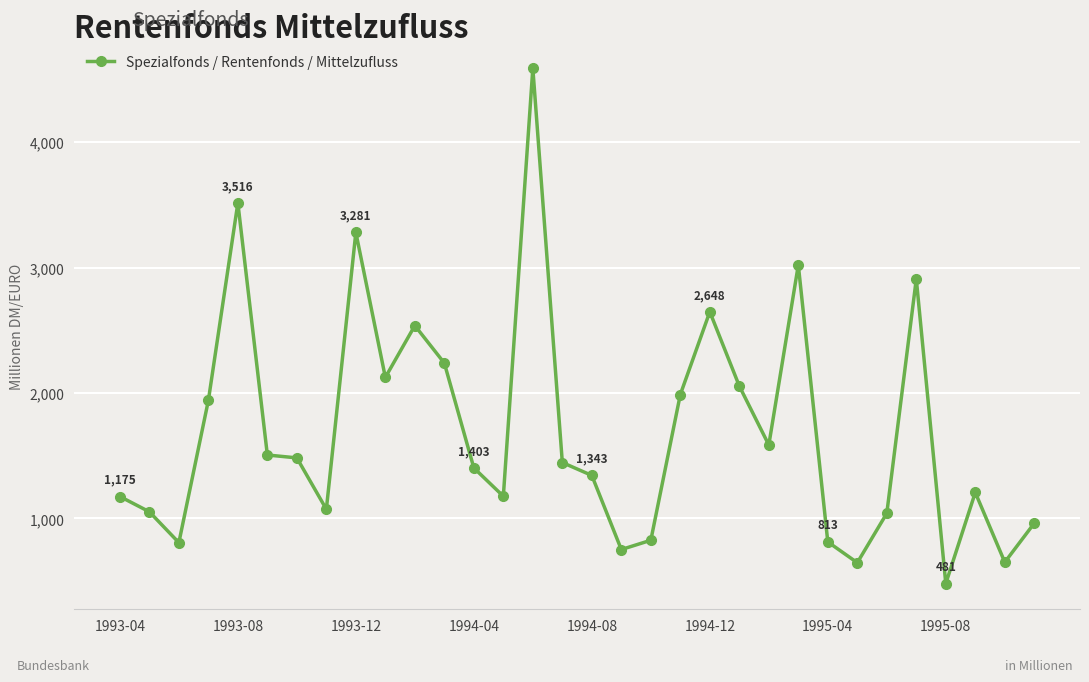

What is the value of the 32nd point from the left?

962